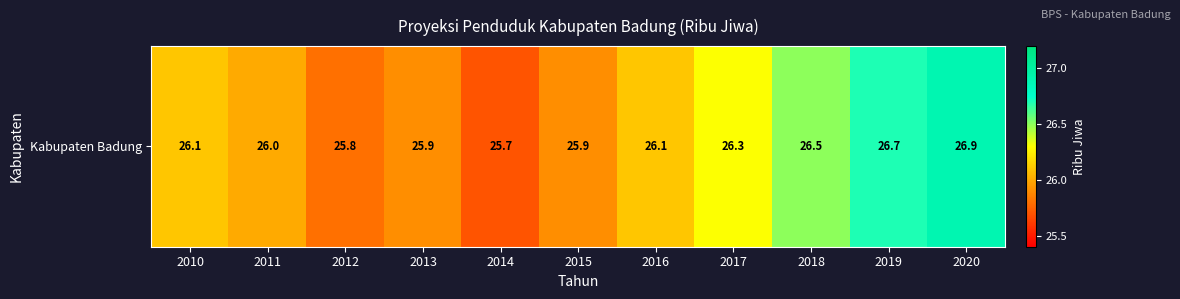

What is the average value?

26.2